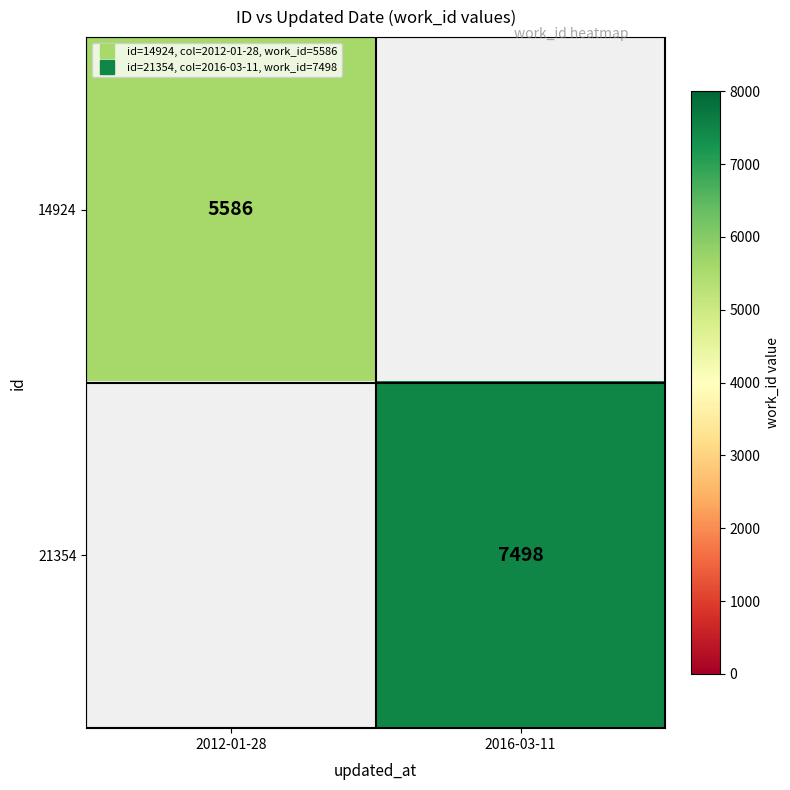

What is the minimum value shown in the chart?

5586.0